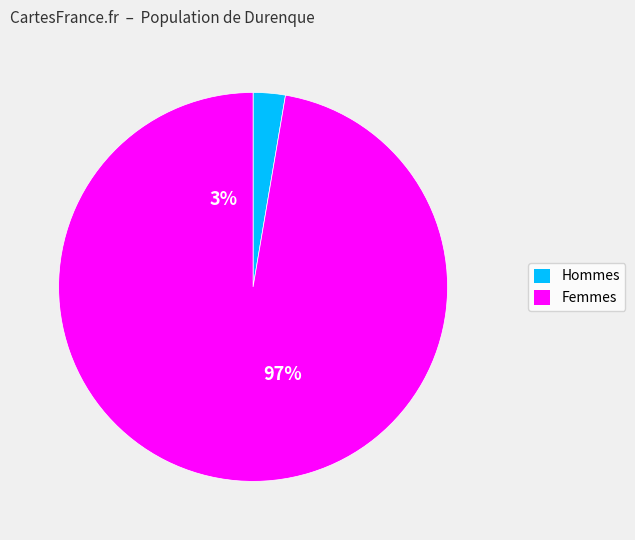

Is it true that 28 is 16% of the pie?

False